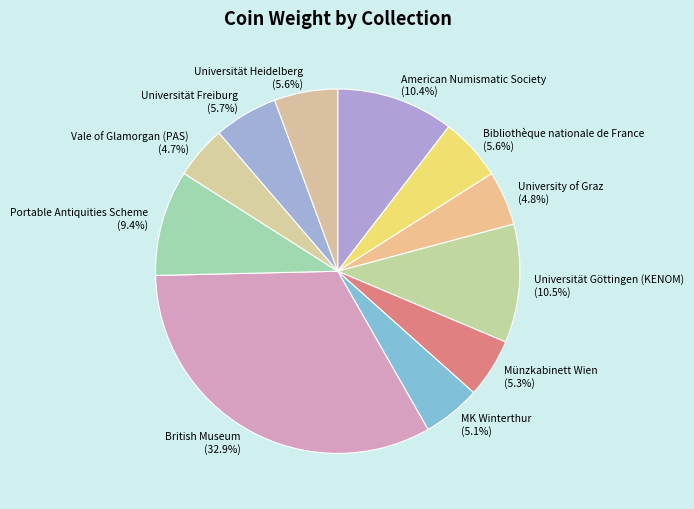

Is it true that Universität Heidelberg is 1% of the pie?

False